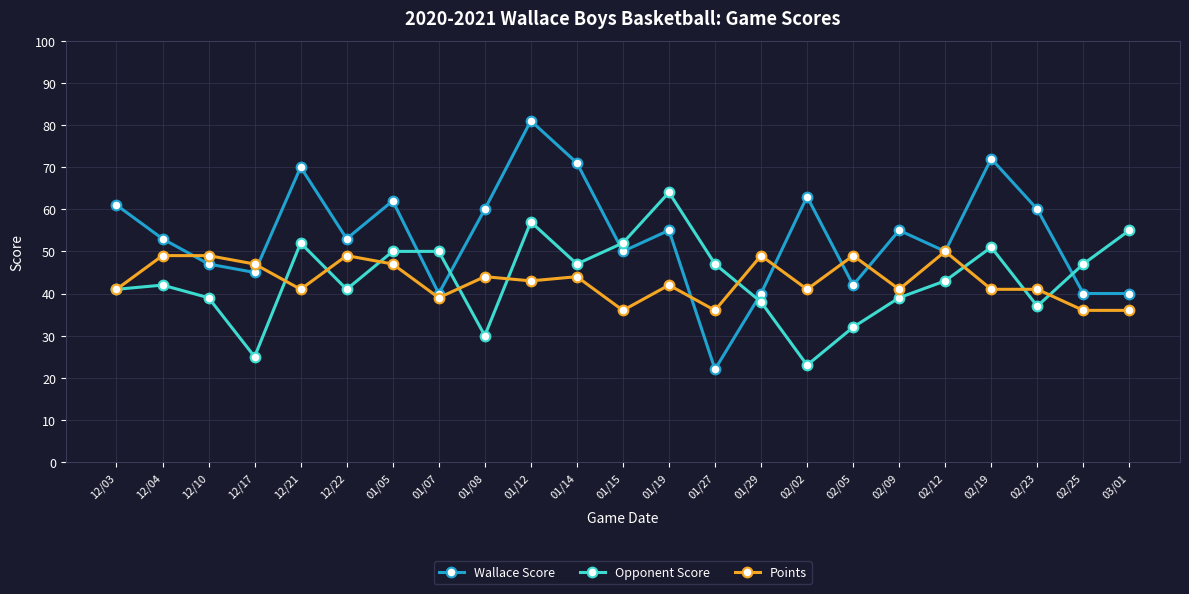

At 03/01, list the series in order from largest to smallest.

Opponent Score, Wallace Score, Points